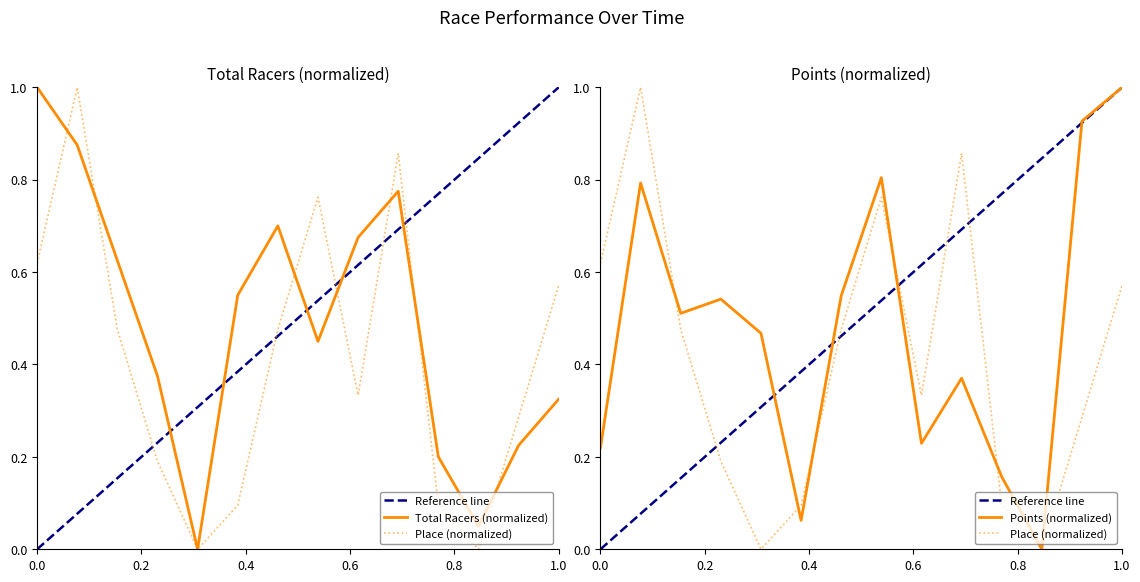

After their last crossing, which series has the higher values: Points or Total Racers?

Points